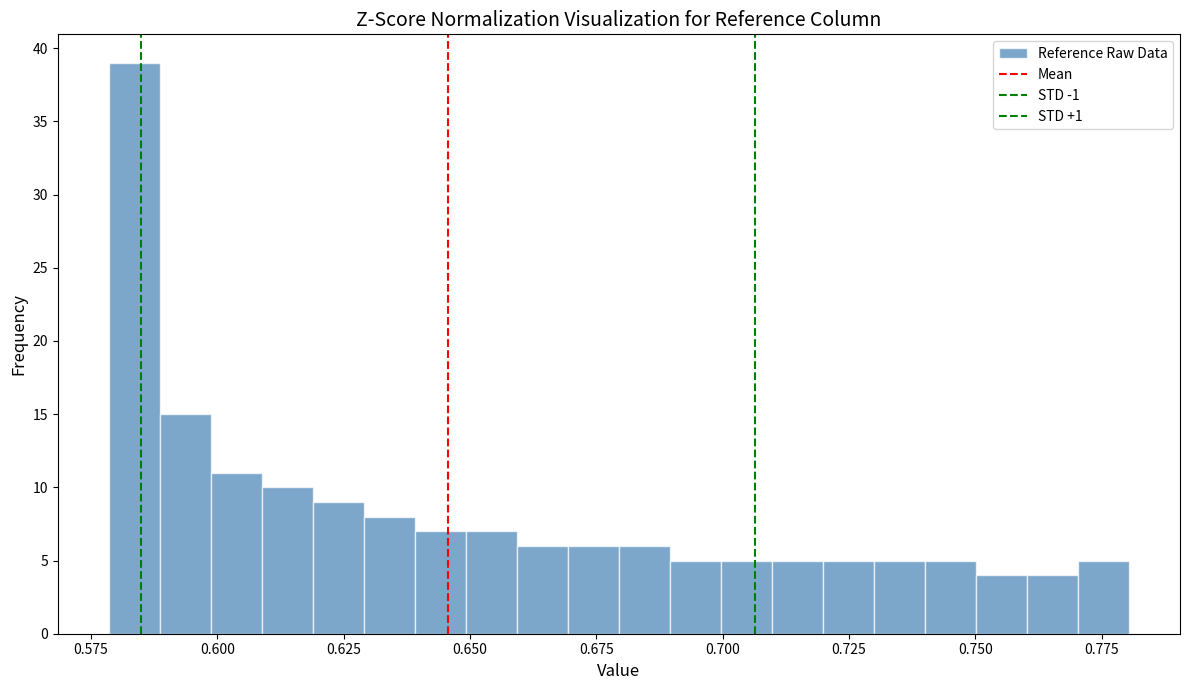

Read against the x-axis, roughly where is the centre of the tallest bar?

0.585